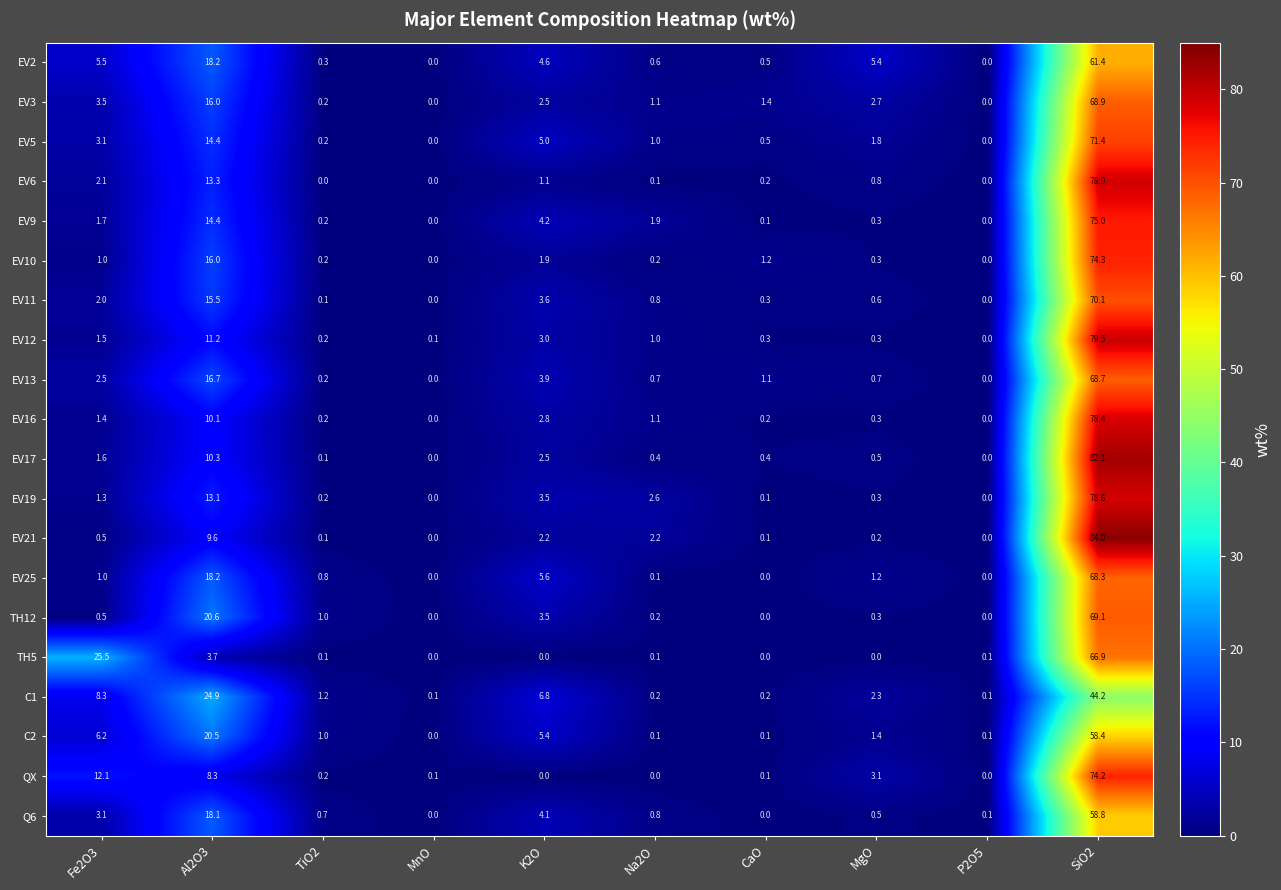

Which category has the highest value in the TH5 series?

SiO2